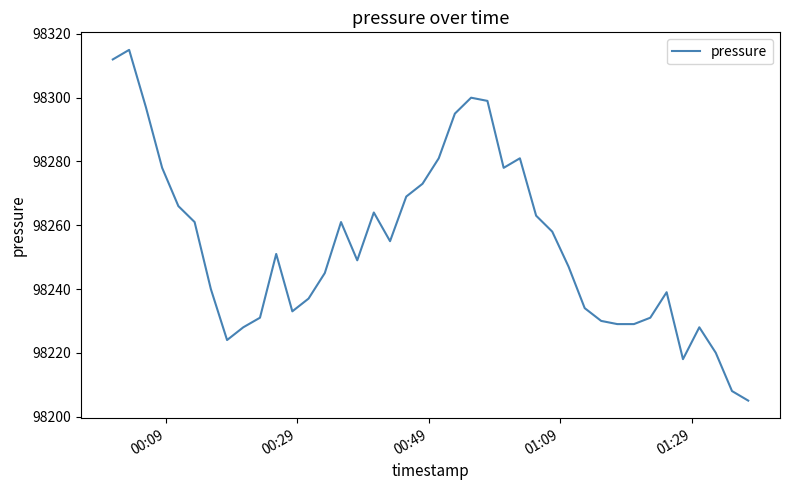

What is the difference between the maximum and minimum values?

110